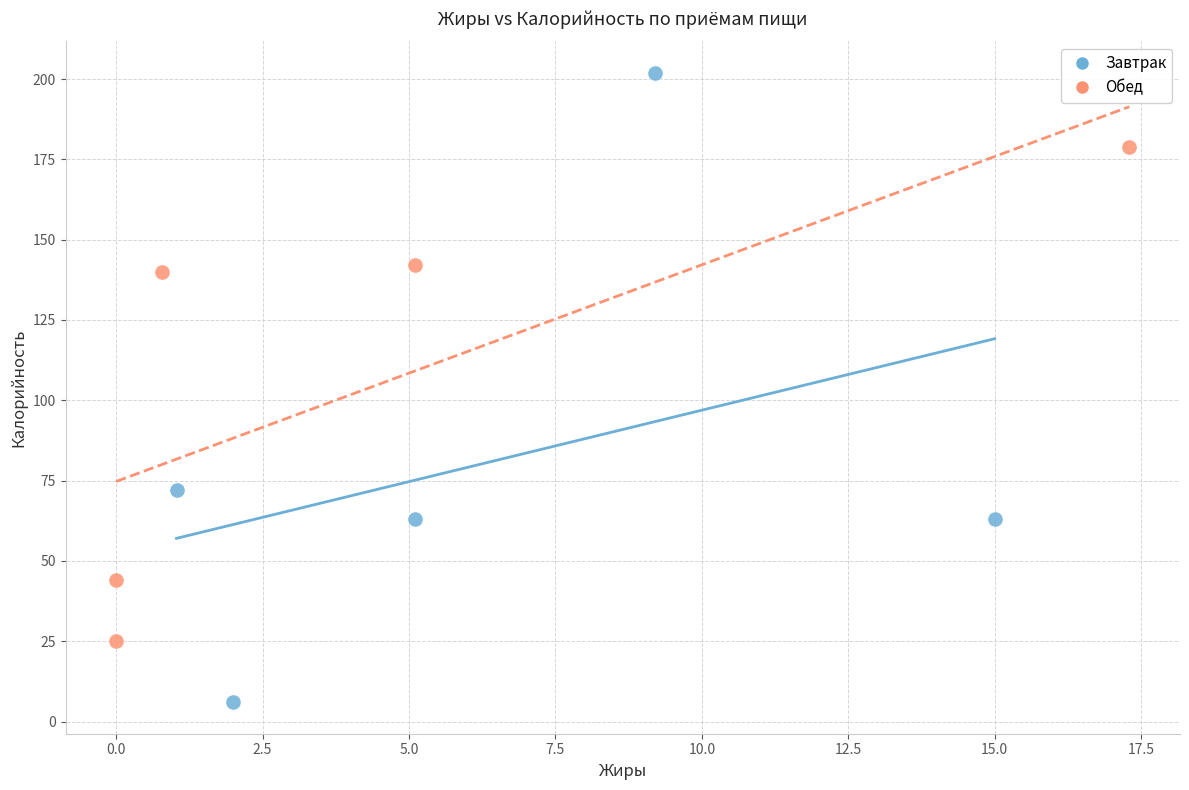

Which series contains the highest Y value?

Завтрак